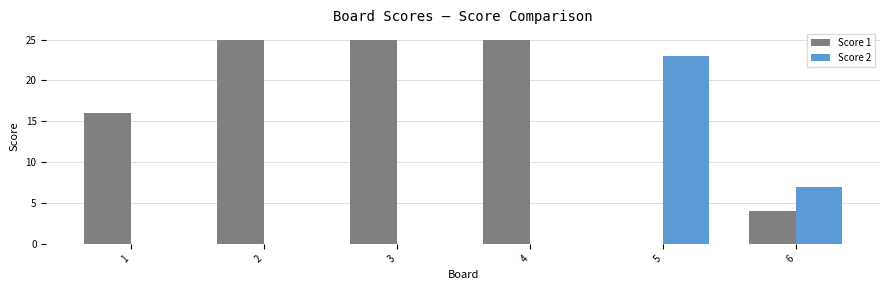

How many Score 1 values are between 4 and 25?

5